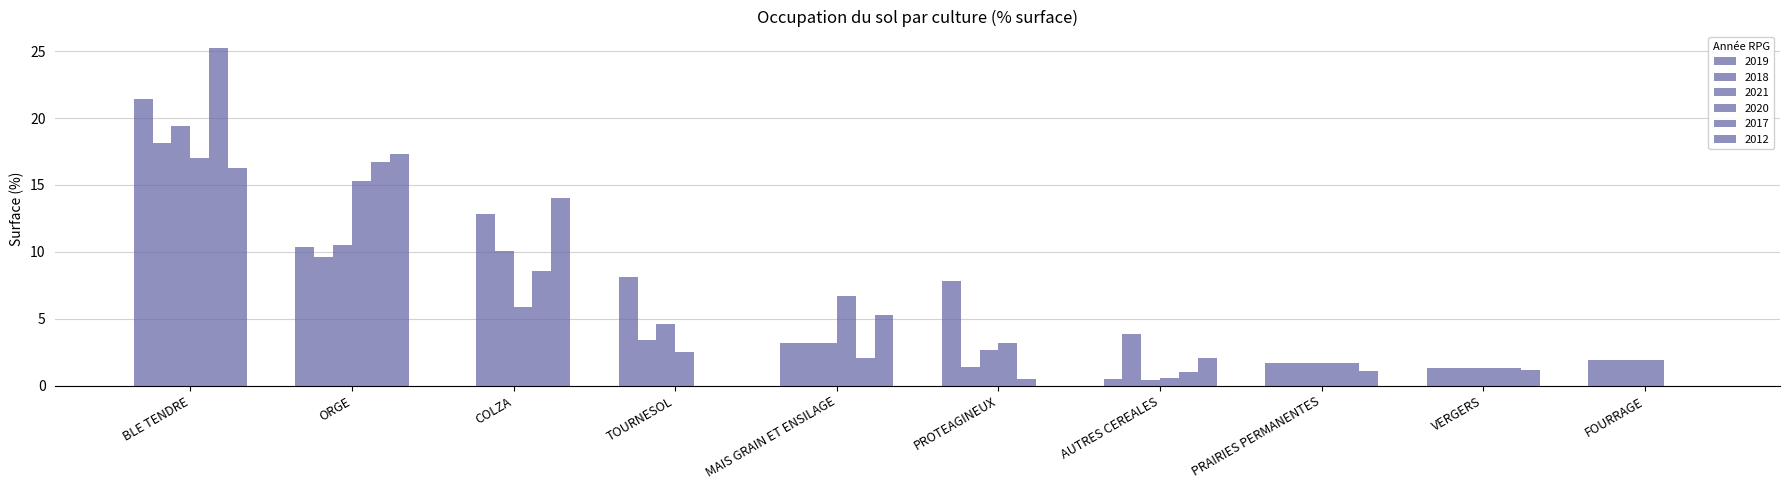

Rank the categories by 2020 value from lowest to highest.

AUTRES CEREALES, VERGERS, PRAIRIES PERMANENTES, FOURRAGE, TOURNESOL, PROTEAGINEUX, COLZA, MAIS GRAIN ET ENSILAGE, ORGE, BLE TENDRE